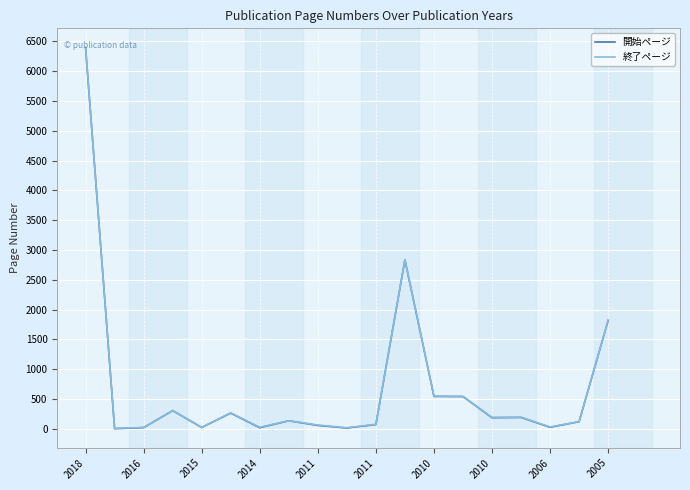

What is the lowest value of the 開始ページ series?

1